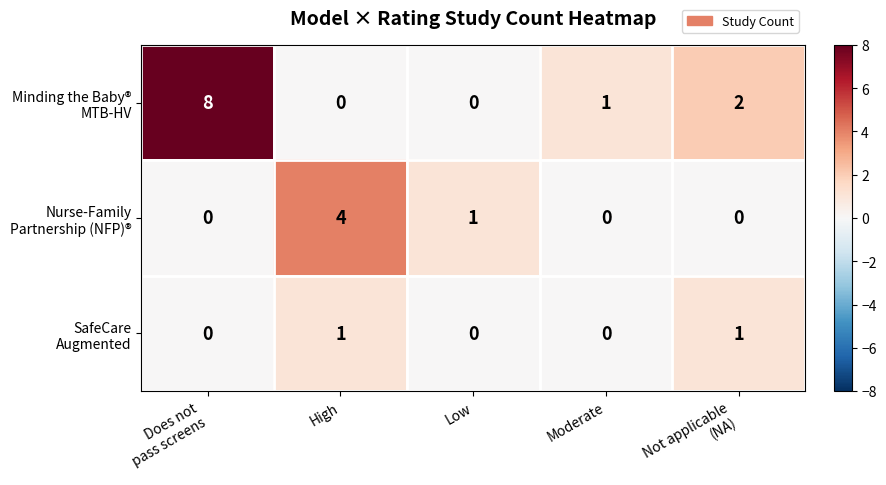

At how many categories does at least one series exceed 0?

5